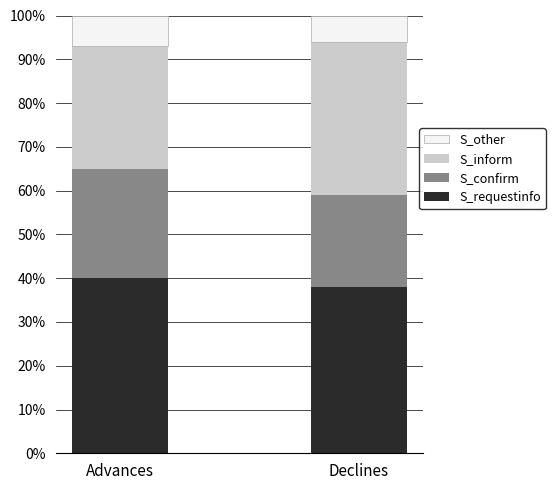

Does the chart contain stacked bars?

Yes